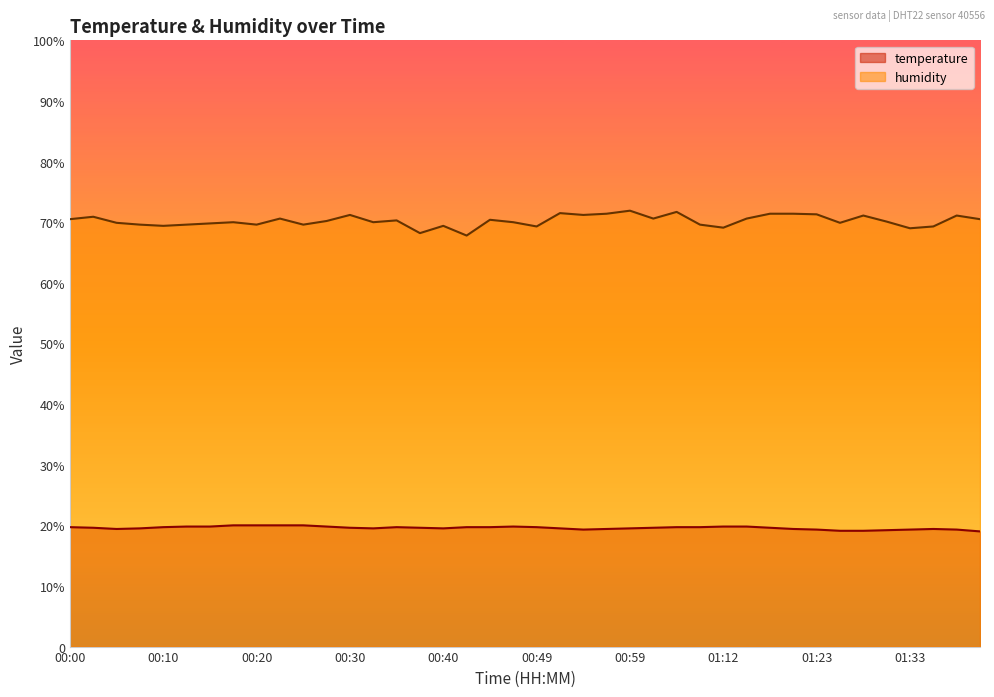

Which label corresponds to the largest value in the chart?

00:59